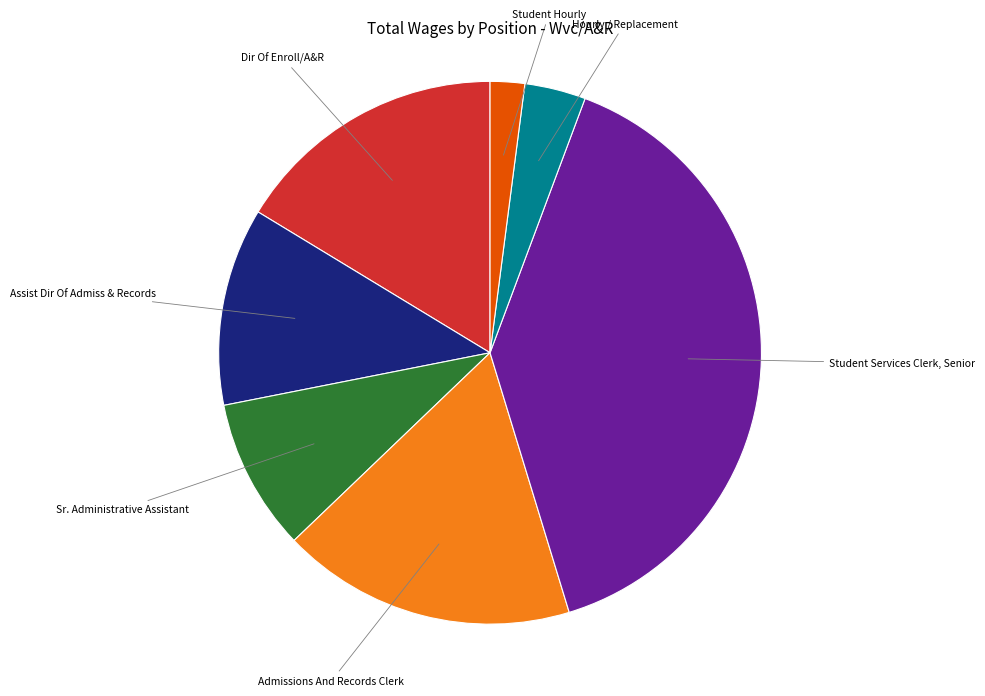

Count the number of slices in the pie.

7